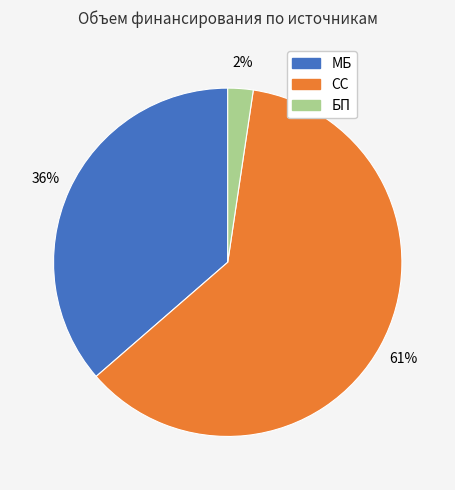

True or false: СС accounts for 61% of the total.

True